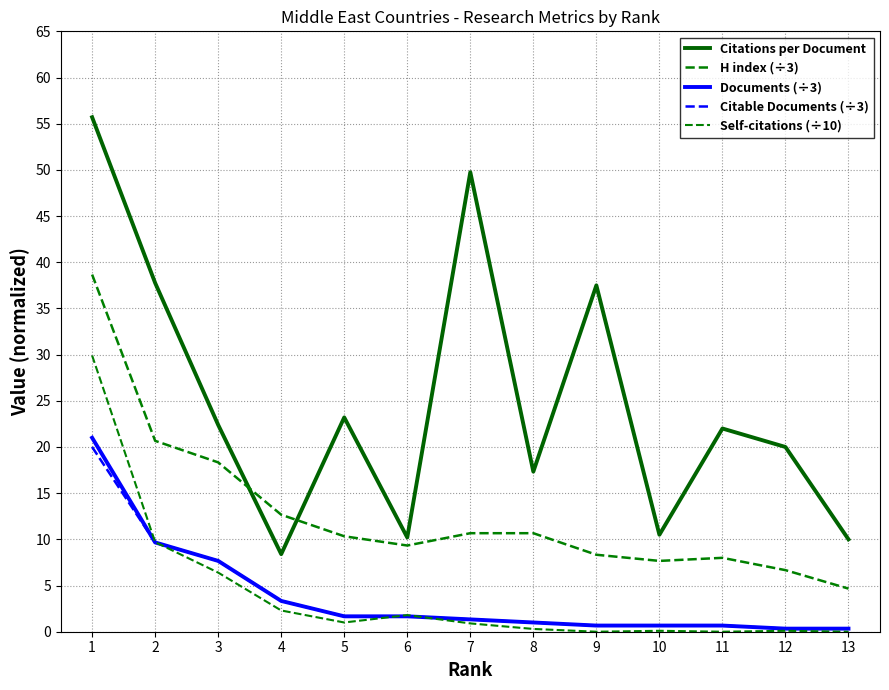

Does the chart display data point markers on the line(s)?

No